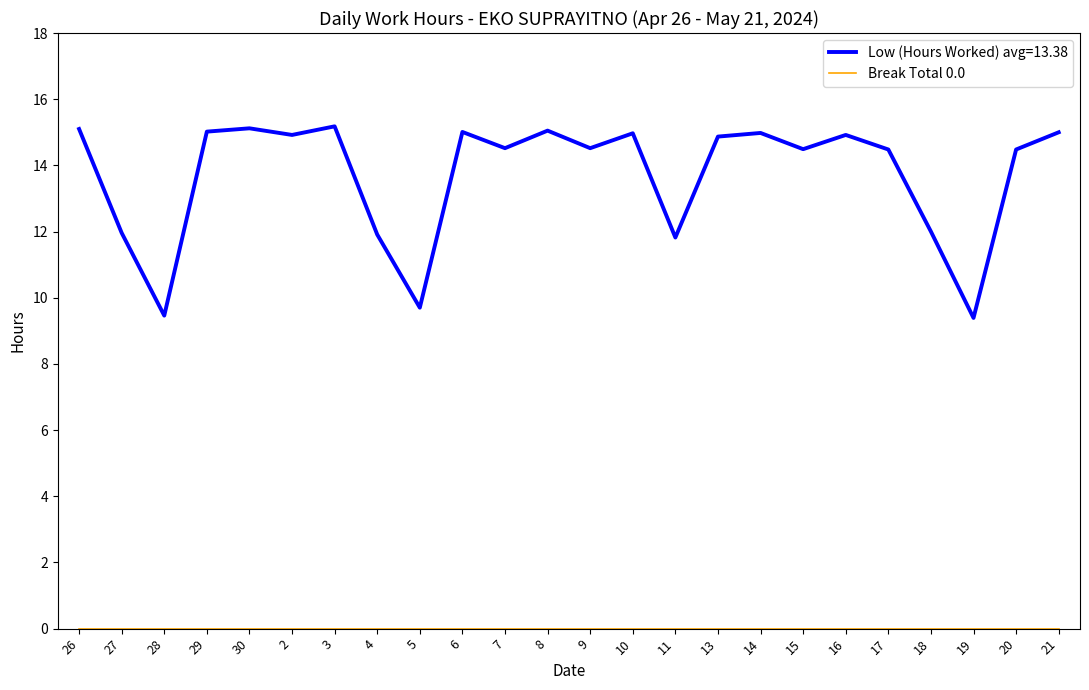

Is it true that Low (Hours Worked) avg=13.38 equals 25.8 at 2?

False